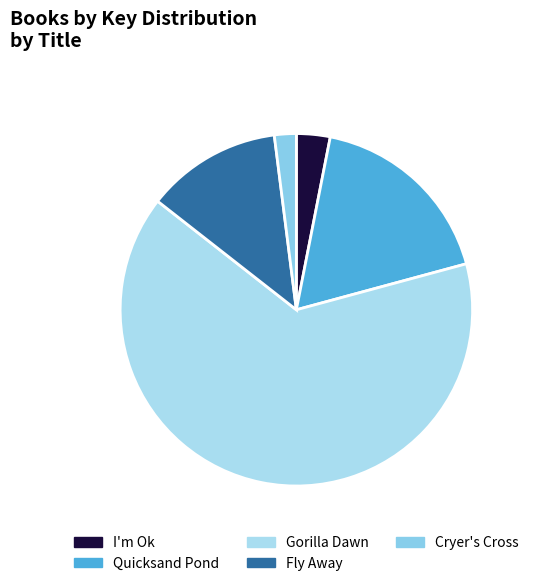

Which slice represents more than half of the pie?

Gorilla Dawn